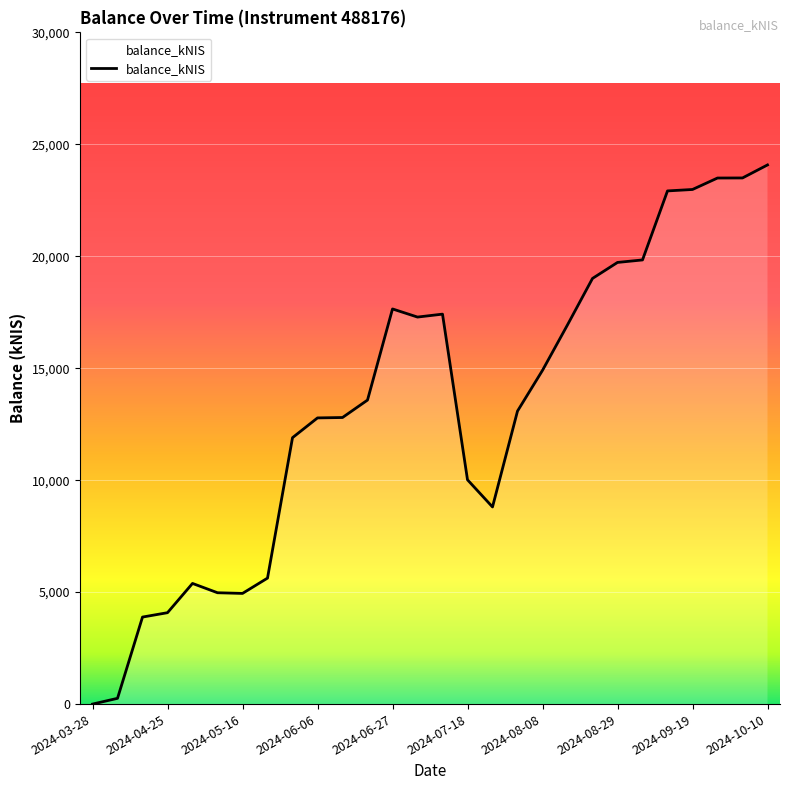

What is the average value?

13280.5